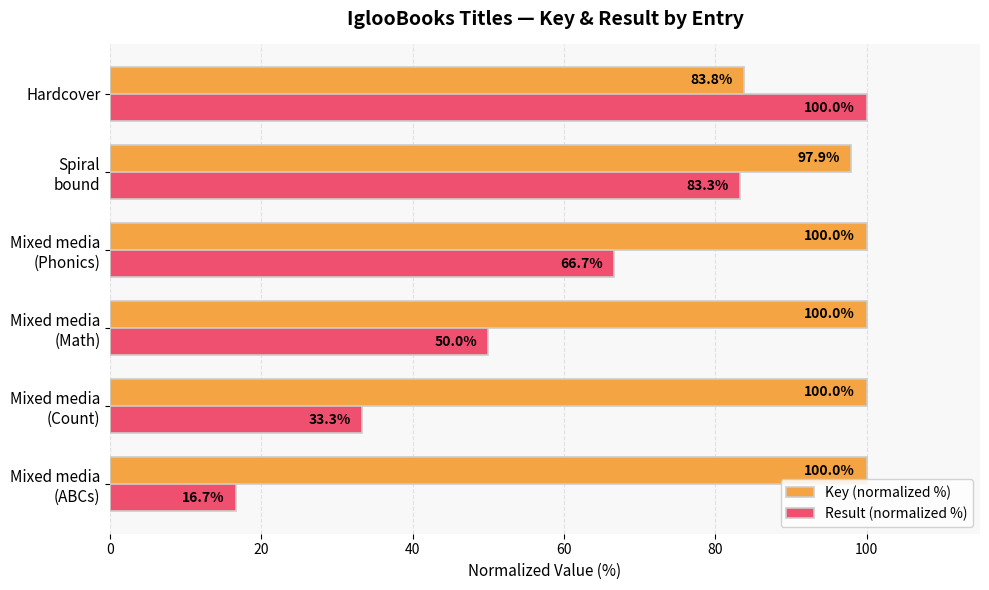

Is it true that Result (normalized %) equals 55.5 at Hardcover?

False